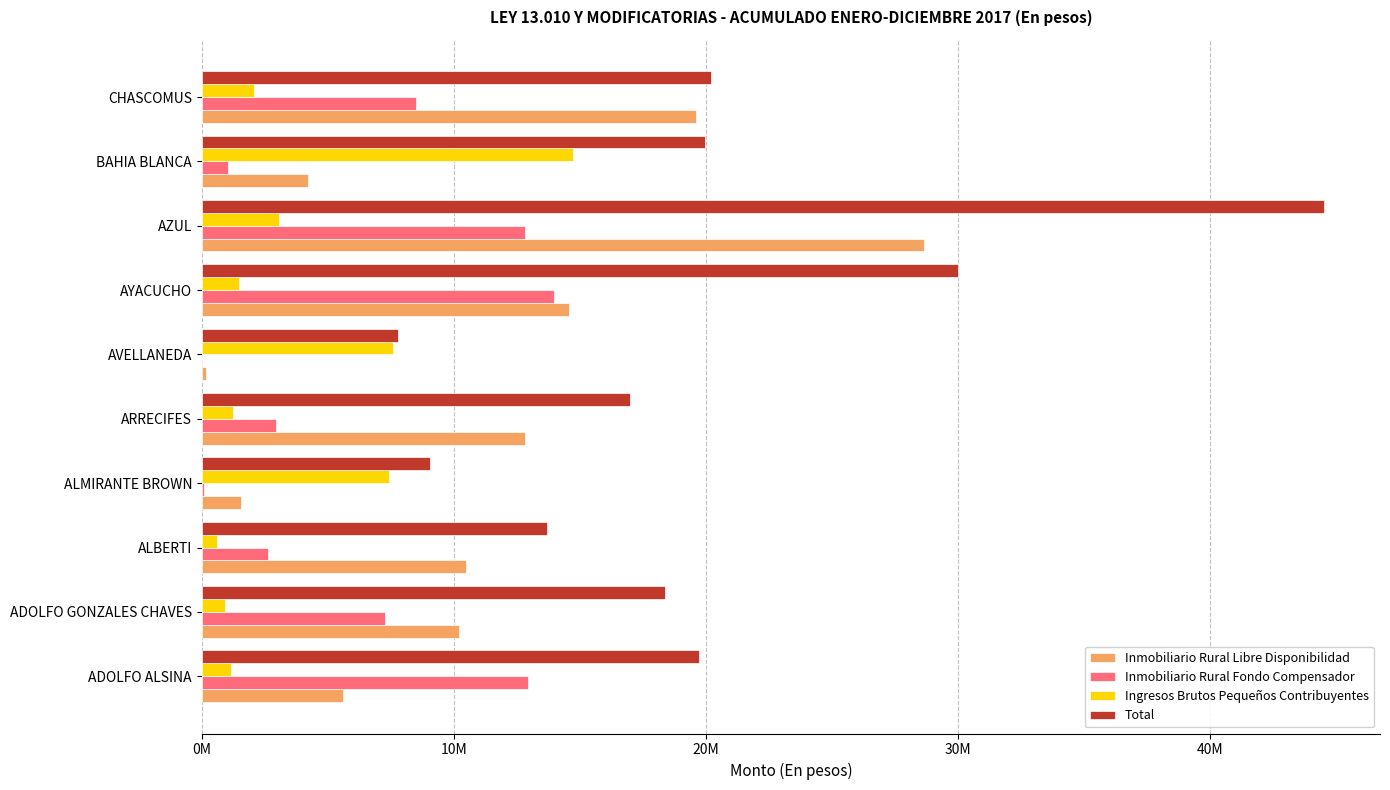

What are all the series names shown in the legend?

Inmobiliario Rural Libre Disponibilidad, Inmobiliario Rural Fondo Compensador, Ingresos Brutos Pequeños Contribuyentes, Total